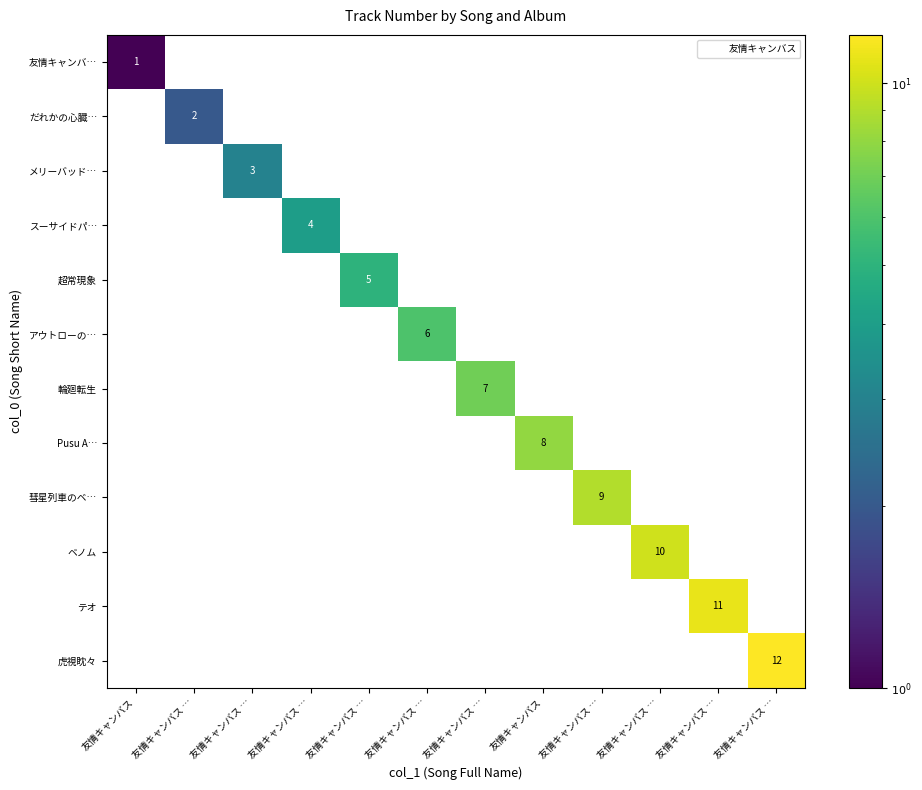

Which has a higher value, 友情キャンバス … or 友情キャンバス …?

友情キャンバス …